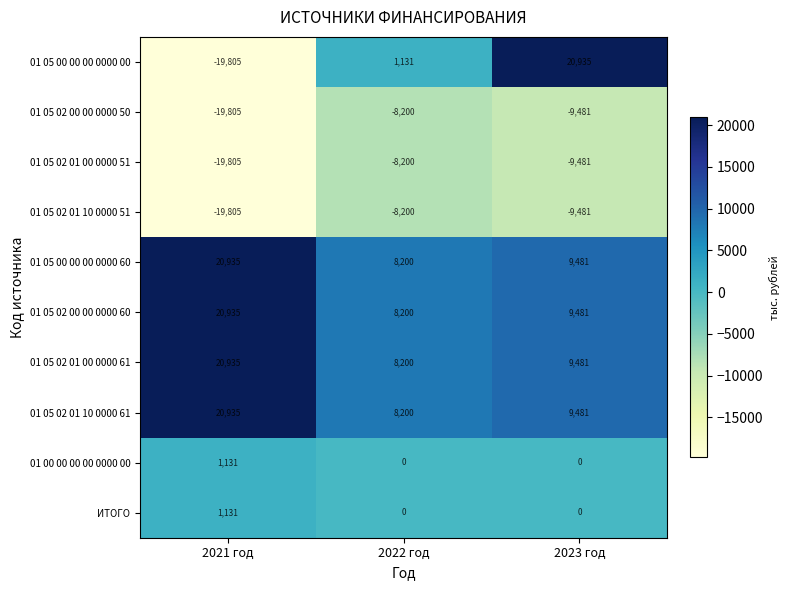

Rank the categories by 01 05 00 00 00 0000 60 value from lowest to highest.

2022 год, 2023 год, 2021 год